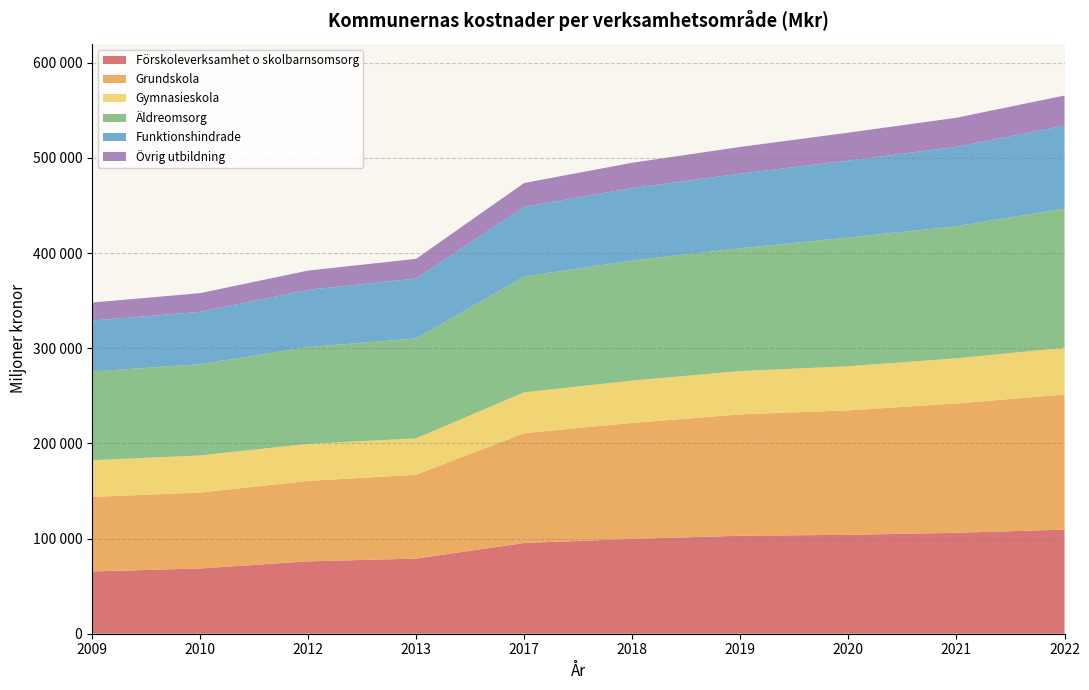

Reading left to right, extract all data points from this chart.

Förskoleverksamhet o skolbarnsomsorg: 2009=65442	2010=68552	2012=76026	2013=78960	2017=95309	2018=99669	2019=102966	2020=103918	2021=106077	2022=109391
Grundskola: 2009=78336	2010=79735	2012=84550	2013=88058	2017=115457	2018=121833	2019=127504	2020=130799	2021=135853	2022=142006
Gymnasieskola: 2009=38512	2010=38986	2012=38923	2013=38267	2017=42866	2018=44462	2019=45526	2020=46328	2021=47435	2022=49096
Äldreomsorg: 2009=93270	2010=95927	2012=101744	2013=104945	2017=121692	2018=126261	2019=129085	2020=135270	2021=138801	2022=146396
Funktionshindrade: 2009=53454	2010=55030	2012=60126	2013=63040	2017=73198	2018=76057	2019=78372	2020=80804	2021=83401	2022=87070
Övrig utbildning: 2009=18940	2010=19615	2012=20199	2013=20633	2017=25069	2018=26592	2019=28041	2020=29373	2021=30600	2022=31533